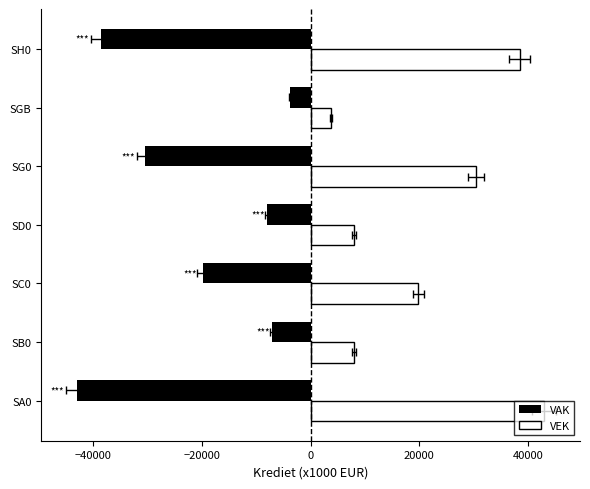

What is the minimum value for VAK?

-42937